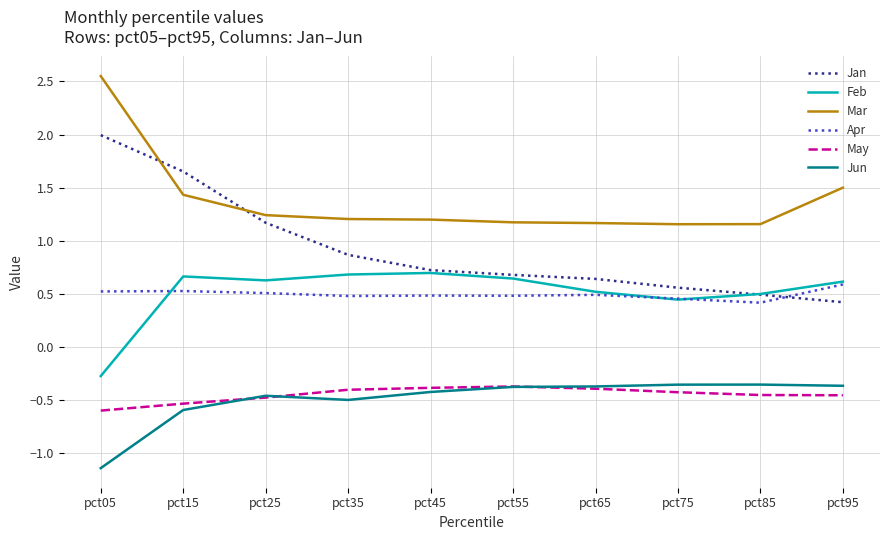

Between pct25 and pct45, which series saw the biggest shift?

Jan